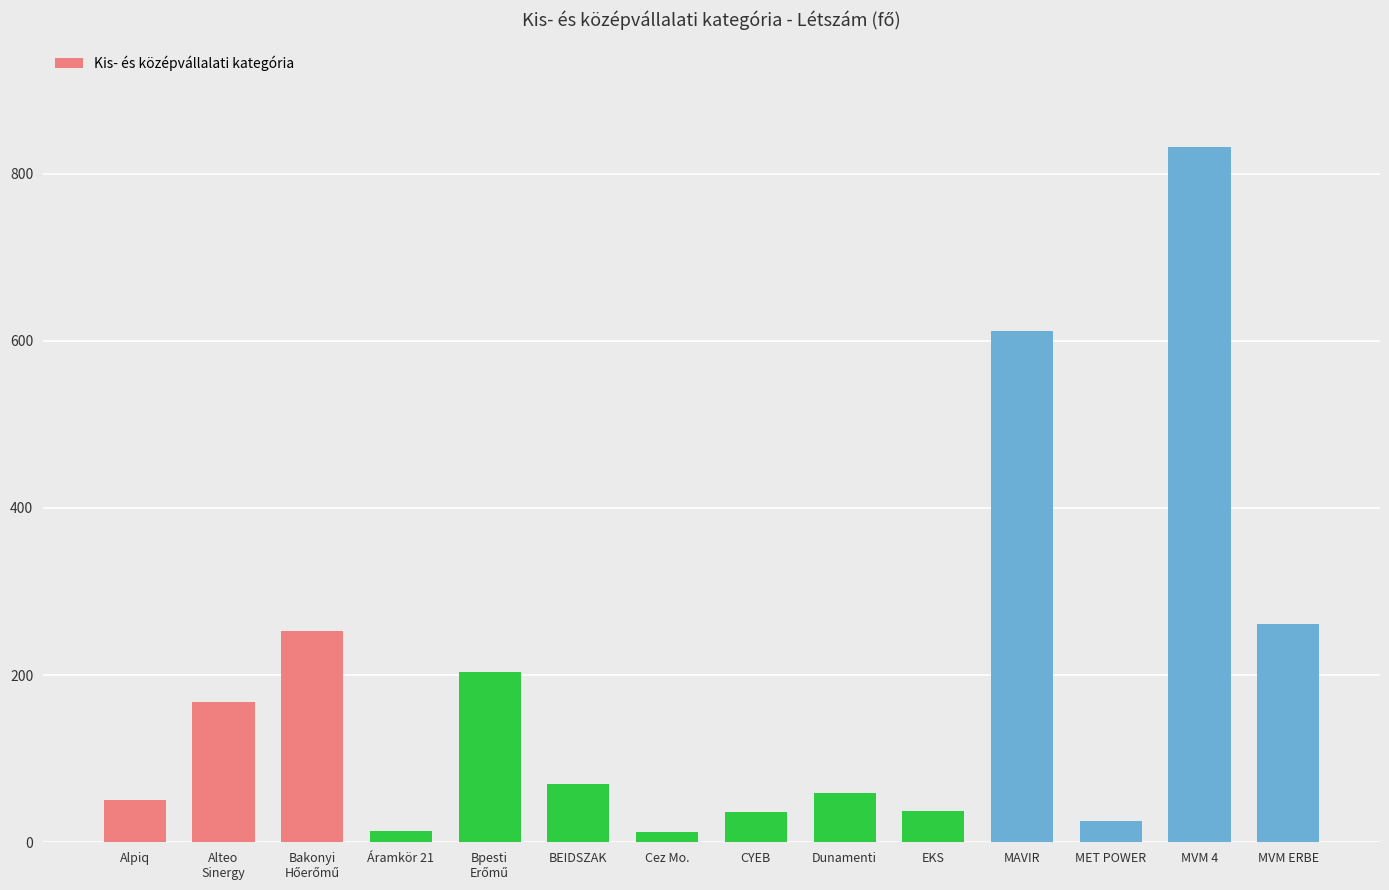

Between BEIDSZAK and Cez Mo., which is larger?

BEIDSZAK